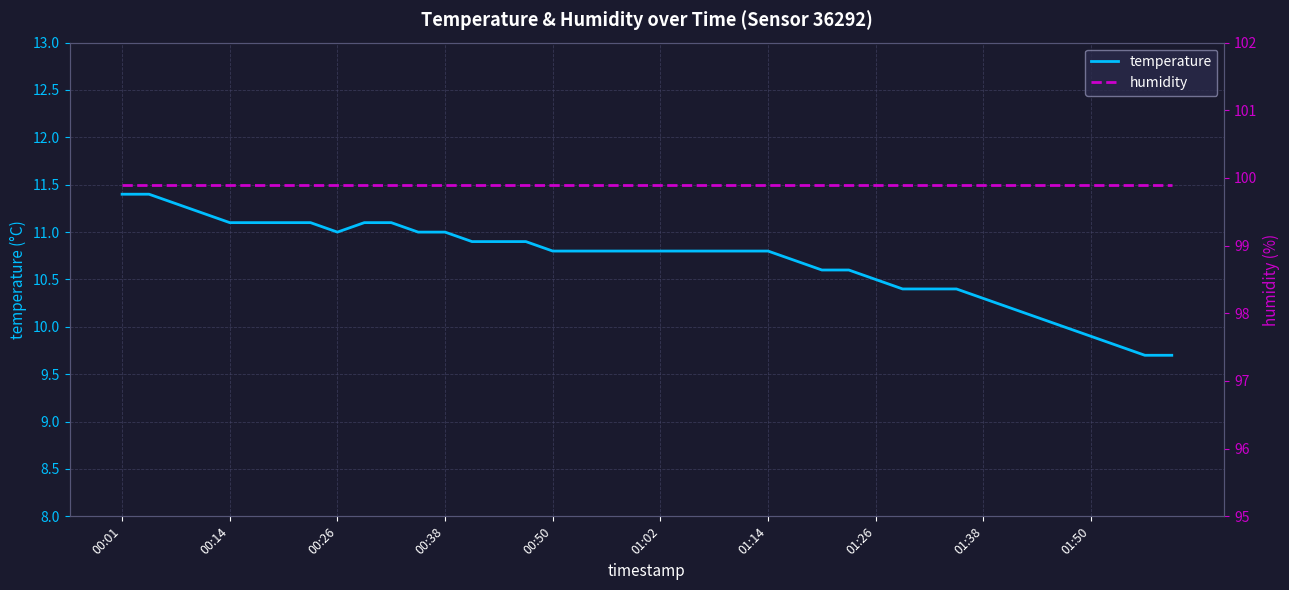

Count the number of categories in the chart.

40